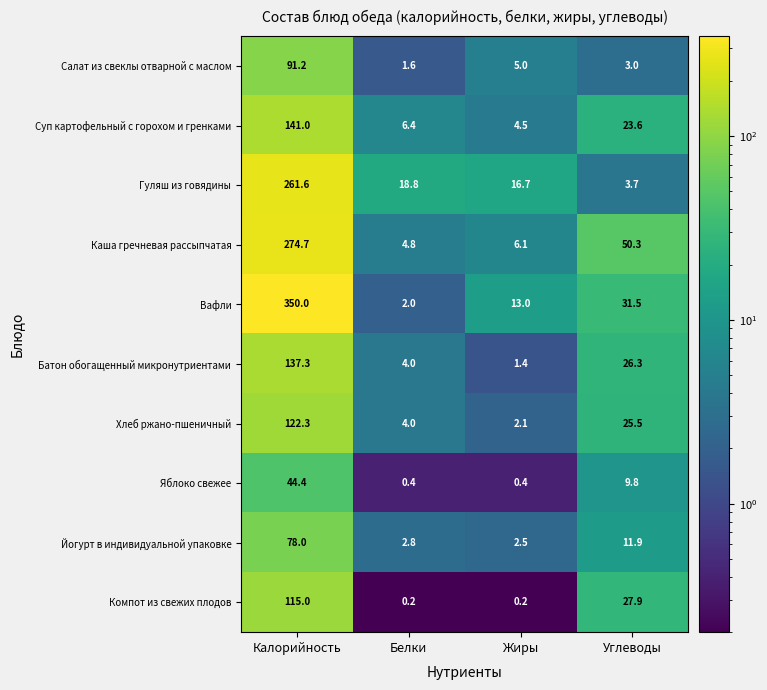

How many values in the Хлеб ржано-пшеничный series exceed 25?

2